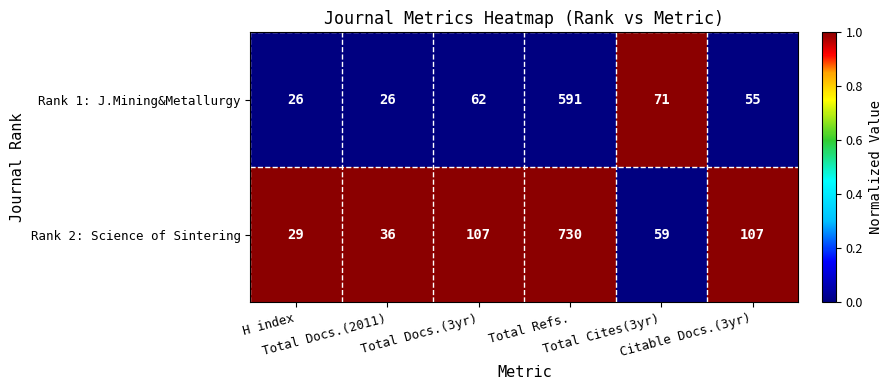

How many series are shown in this chart?

2